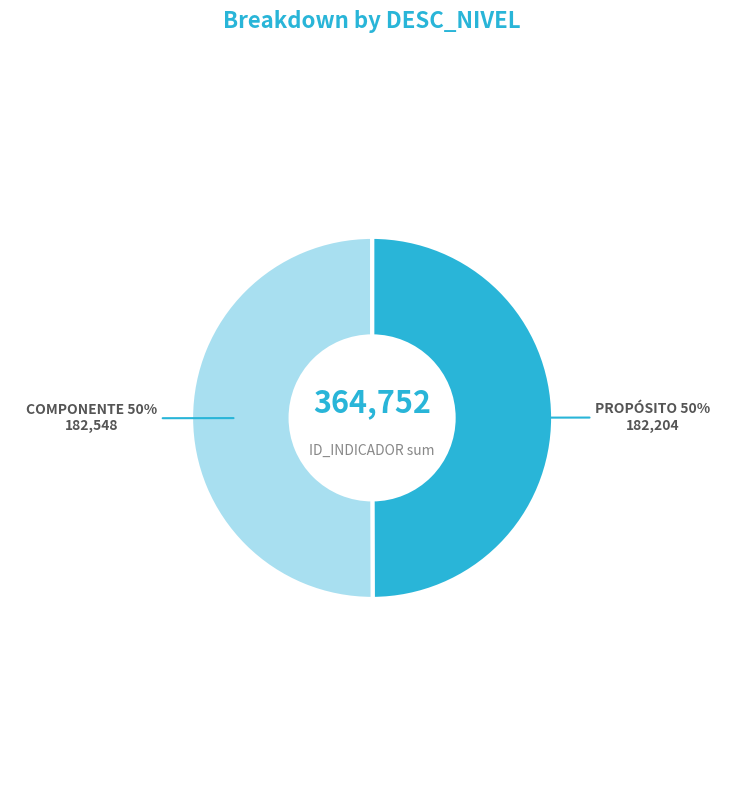

To the nearest percent, what is the average slice percentage?

50%